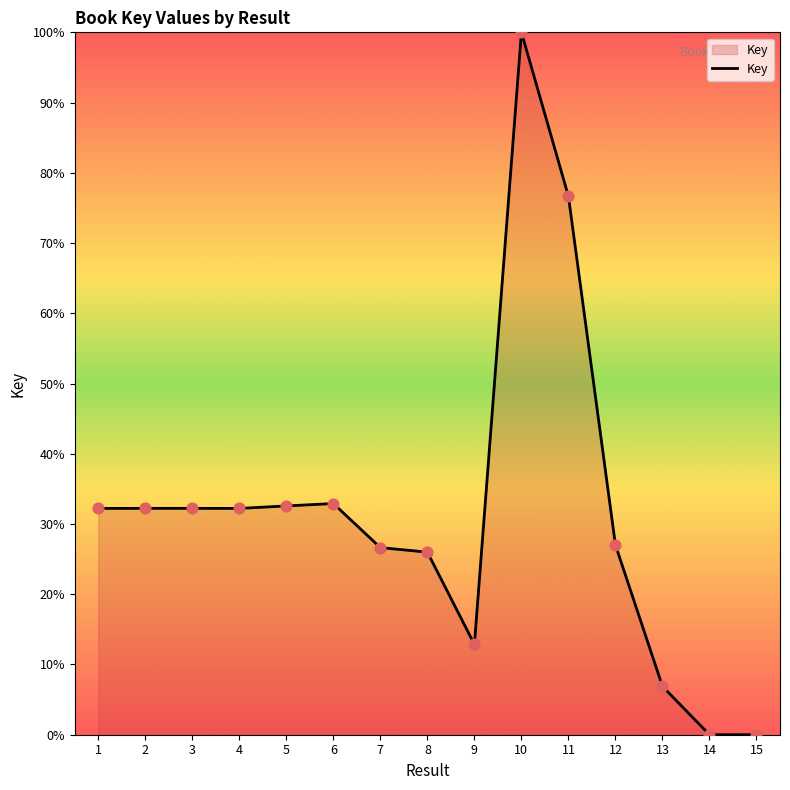

What is the change in value from 1 to 14?

-32.2